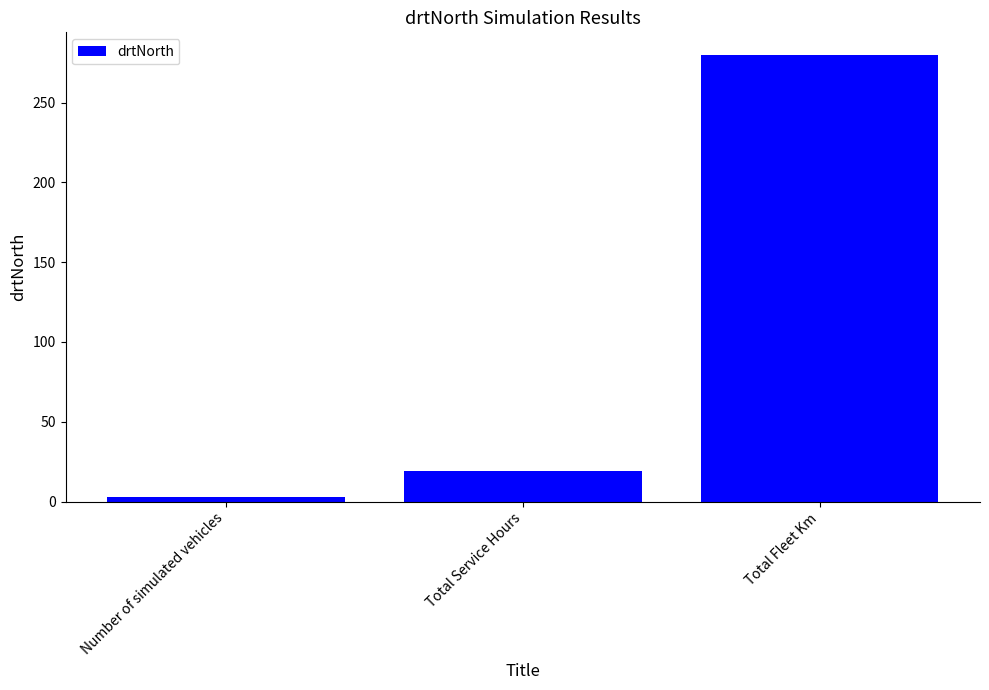

The value at Total Service Hours is 6. True or false?

False